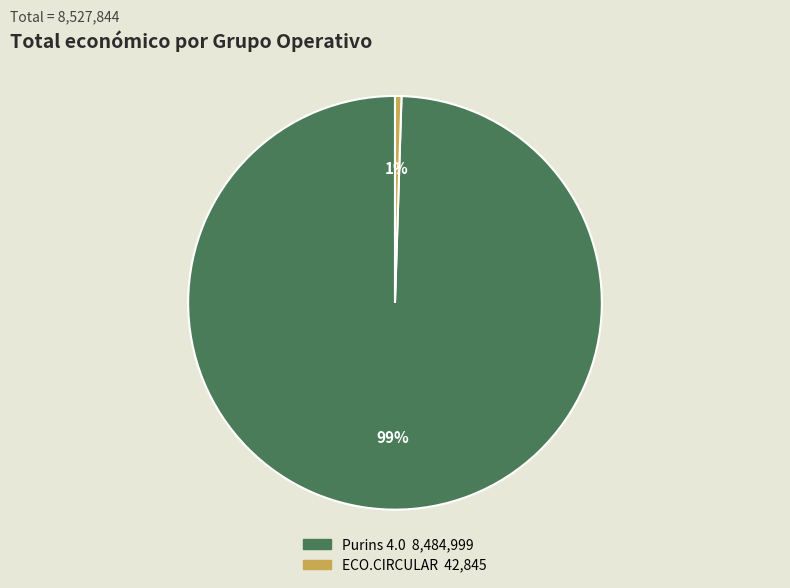

Combined, do ECO.CIRCULAR and Purins 4.0 account for over 50%?

Yes